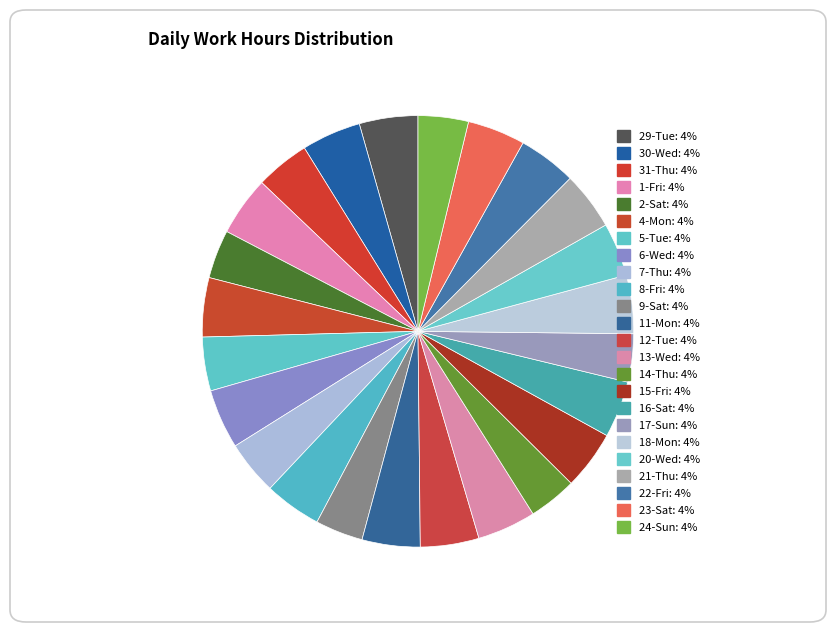

Count the number of slices in the pie.

24